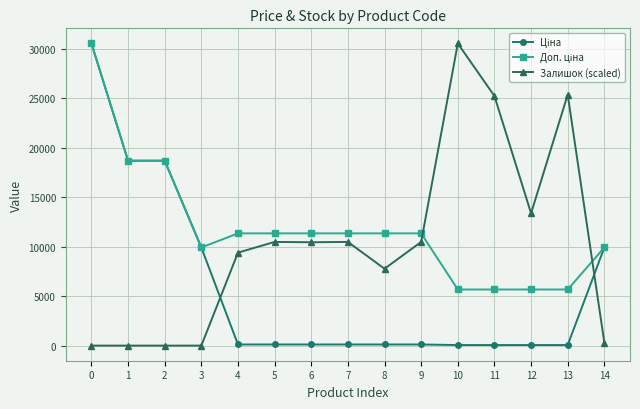

What is the greatest value displayed?

30512.4